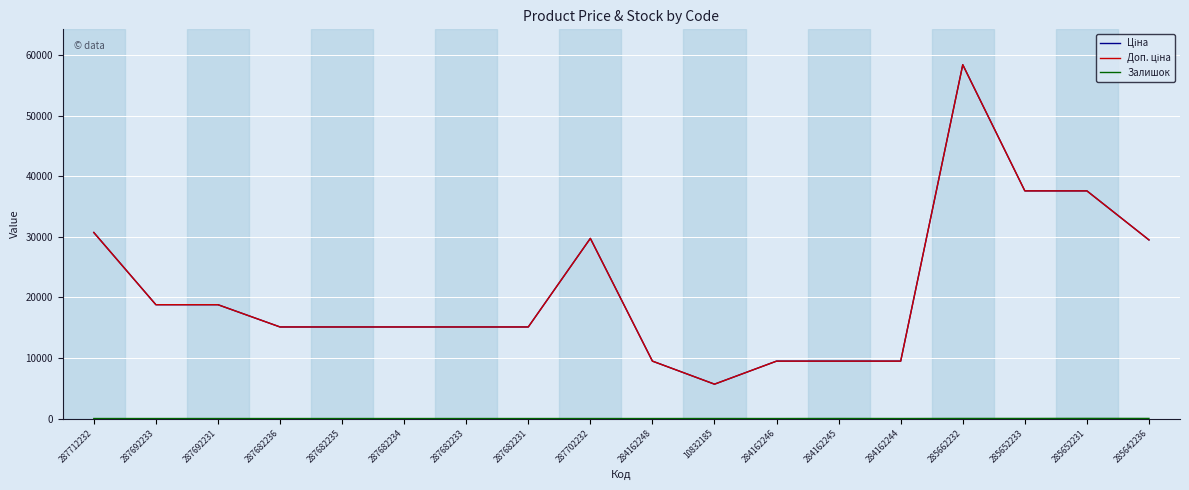

Does the chart display data point markers on the line(s)?

No